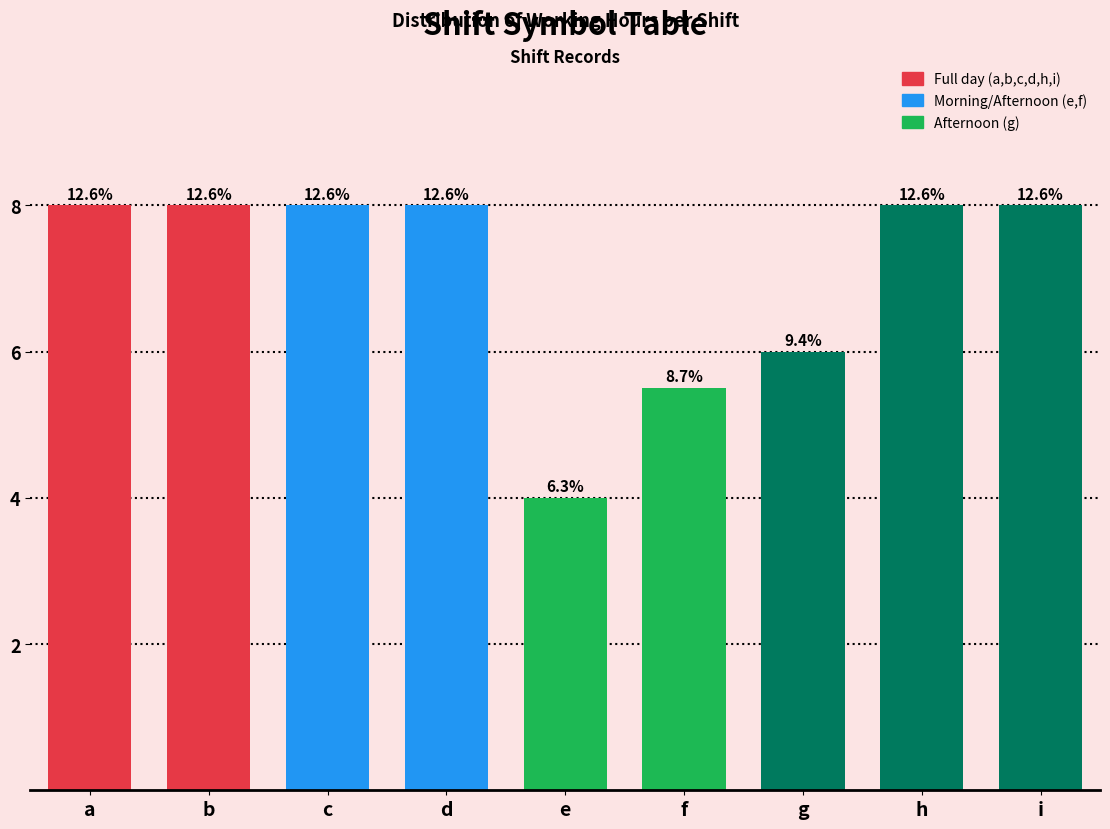

How many bars are there in total?

9